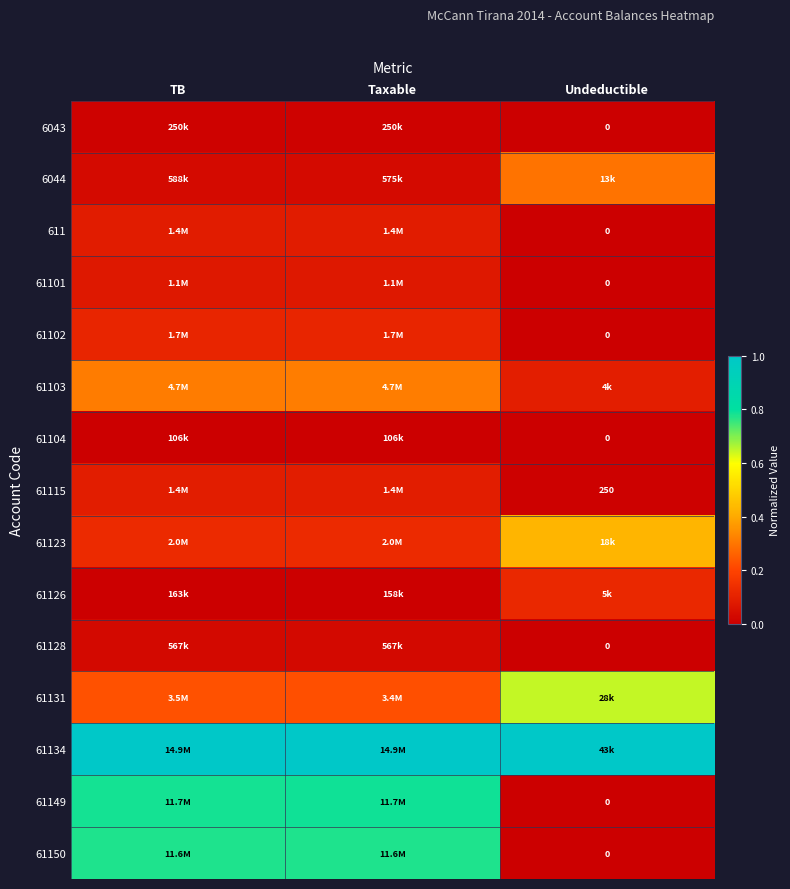

How many data points does each series have?

3